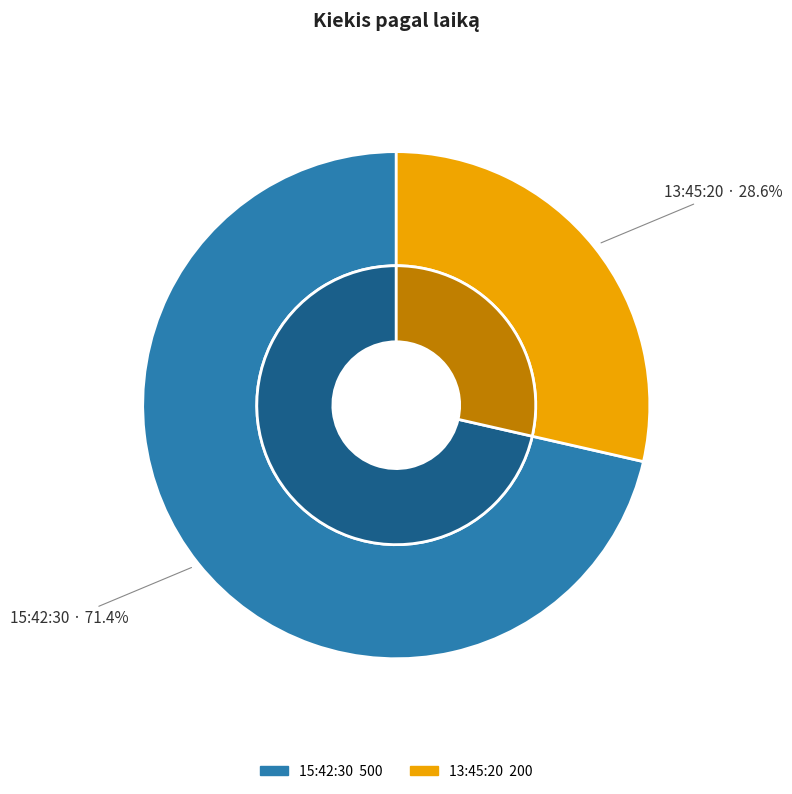

Count the number of slices in the pie.

2